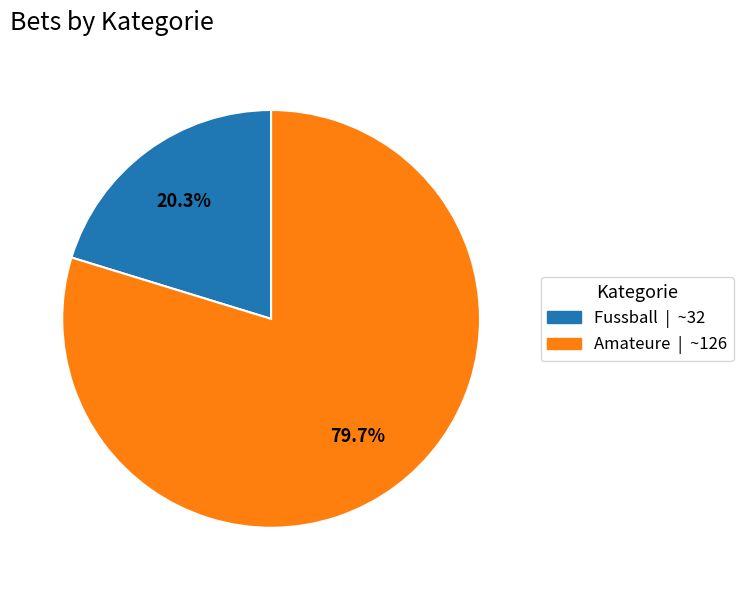

Count the number of slices in the pie.

2